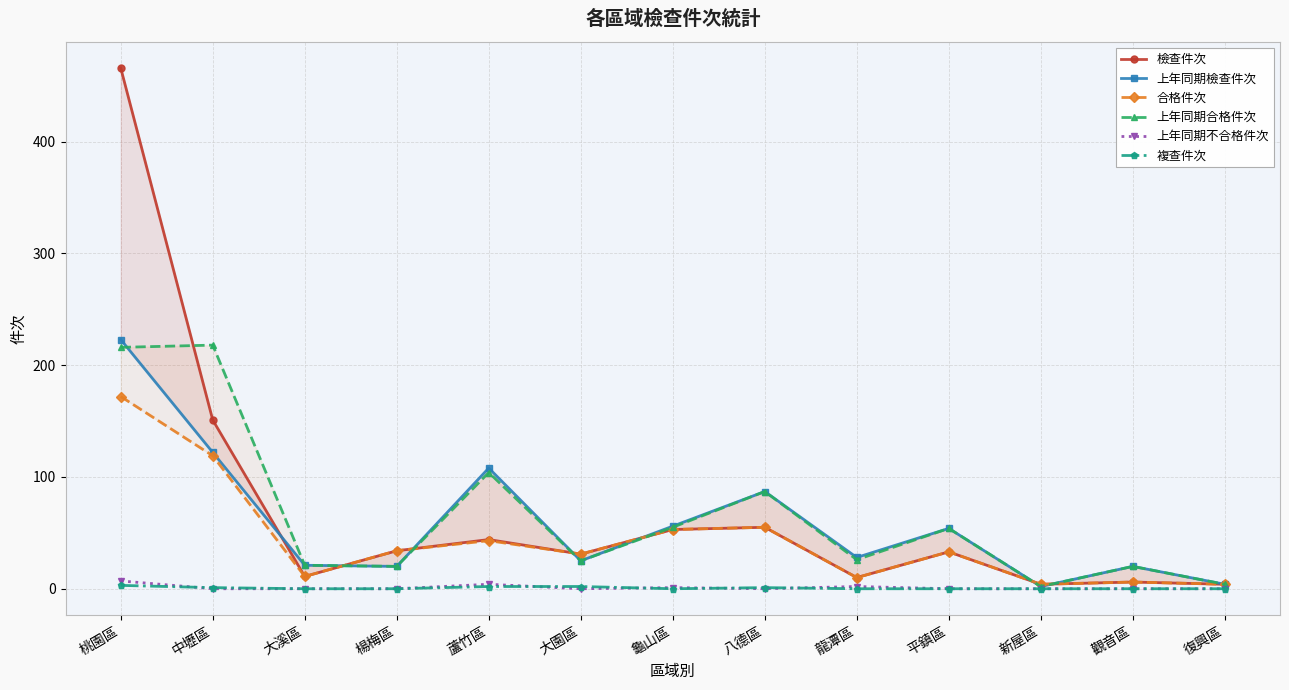

Is it true that 上年同期合格件次 equals 28 at 楊梅區?

False